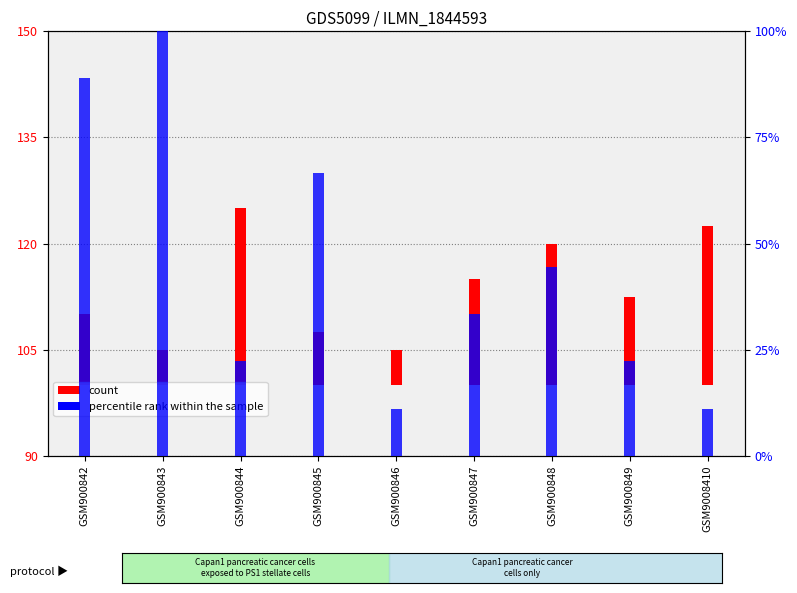

Read the percentile rank within the sample value at GSM900842.

88.9